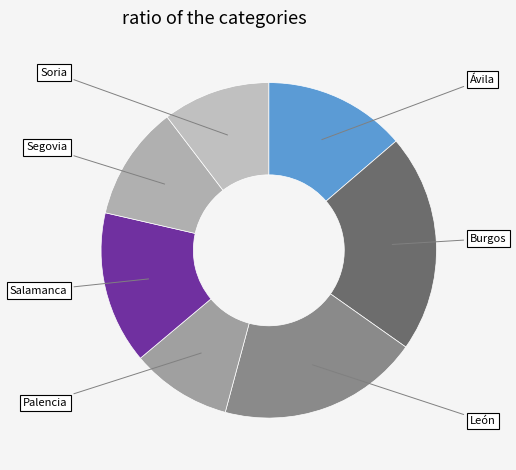

What is the largest slice in the pie chart?

Burgos